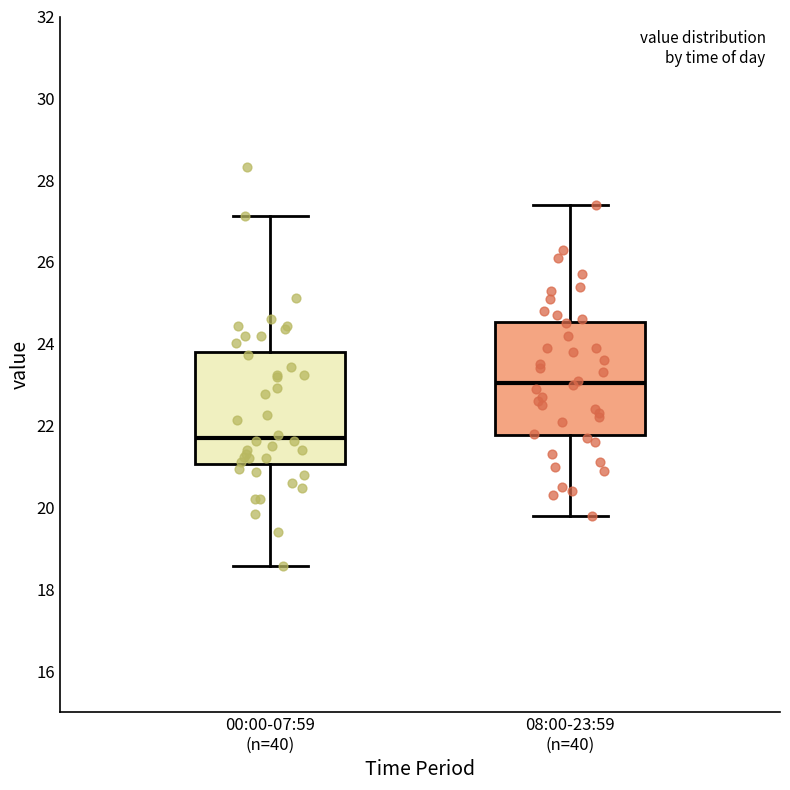

Reading left to right, read every box against the y-axis: the position of its median line, the range the box covers, and the ends of its whiskers. The values are not printed on the chart, so give them approximately, as read against the axis.

00:00-07:59 (n=40): median 21.8, box 21.0 to 23.8, whiskers 18.6 to 27.2
08:00-23:59 (n=40): median 23.0, box 21.8 to 24.6, whiskers 19.8 to 27.4